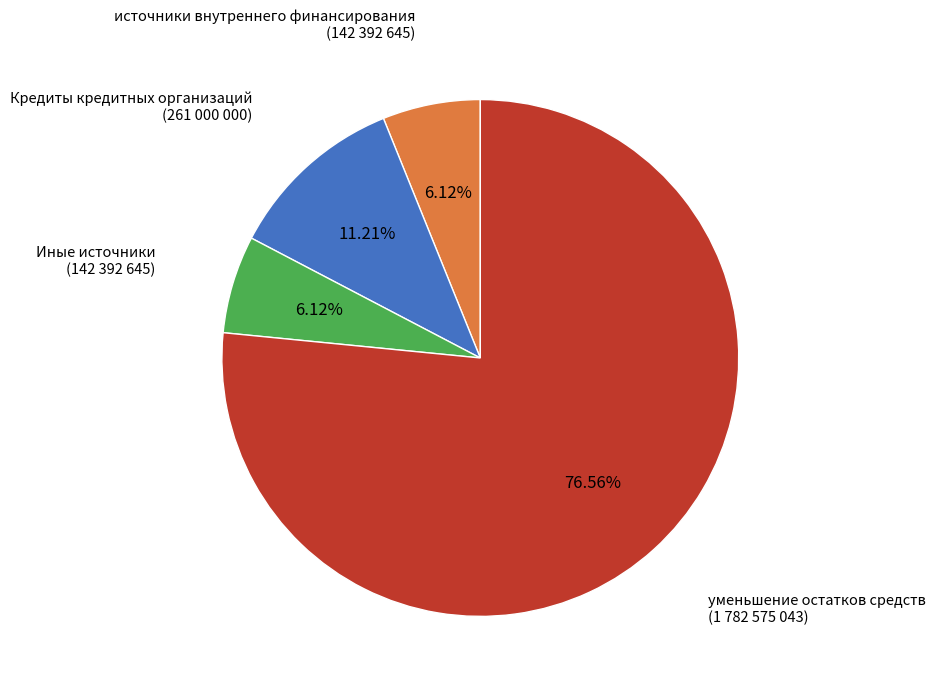

Approximately how many times larger is the value at уменьшение остатков средств compared to Кредиты кредитных организаций?

6.8